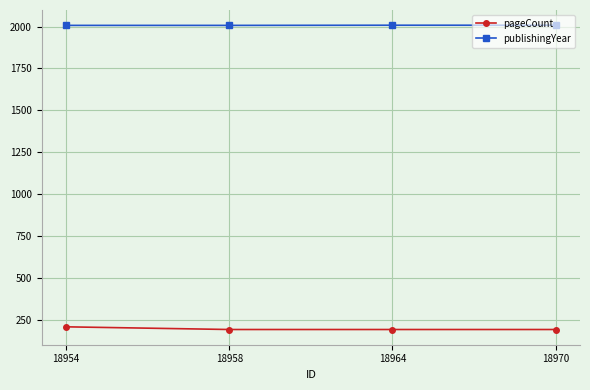

How many data points does each series have?

4